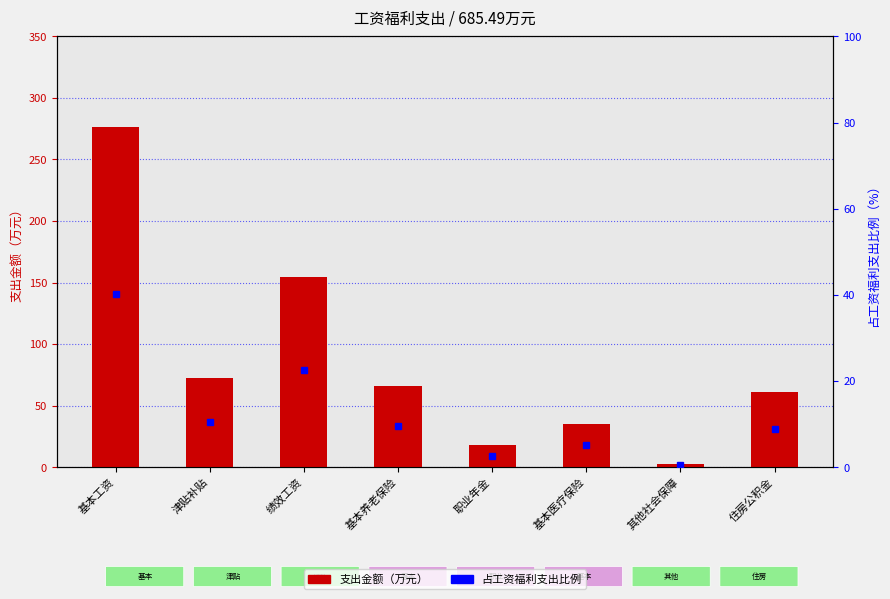

Rank the series by their average value, from highest to lowest.

支出金额（万元）, 占比（%）